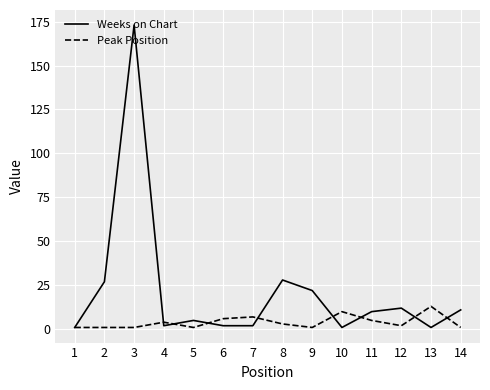

What is the highest value of the Weeks on Chart series?

173